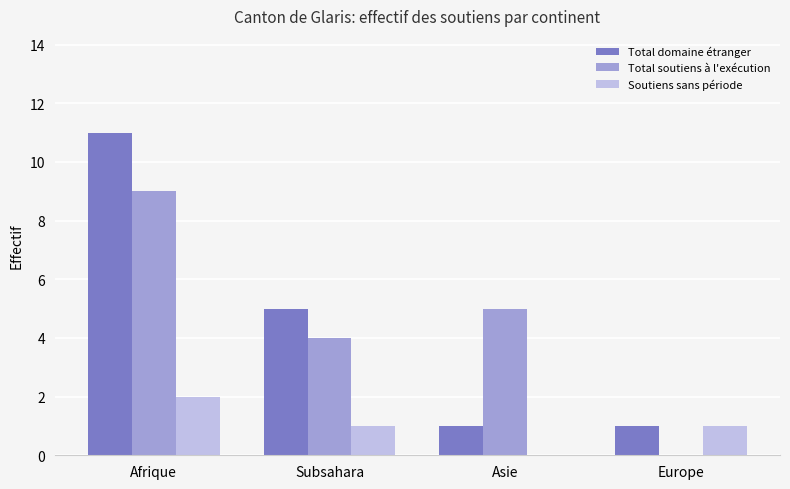

The Total domaine étranger series shows 5 at Subsahara. True or false?

True